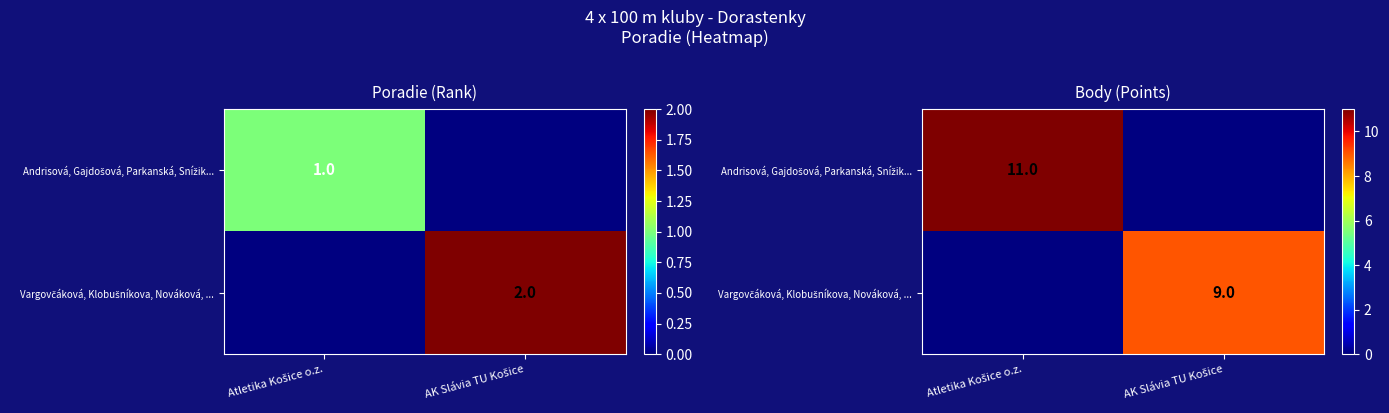

Is it true that Andrisová, Gajdošová, Parkanská, Snížik... equals 11.0 at Atletika Košice o.z.?

True